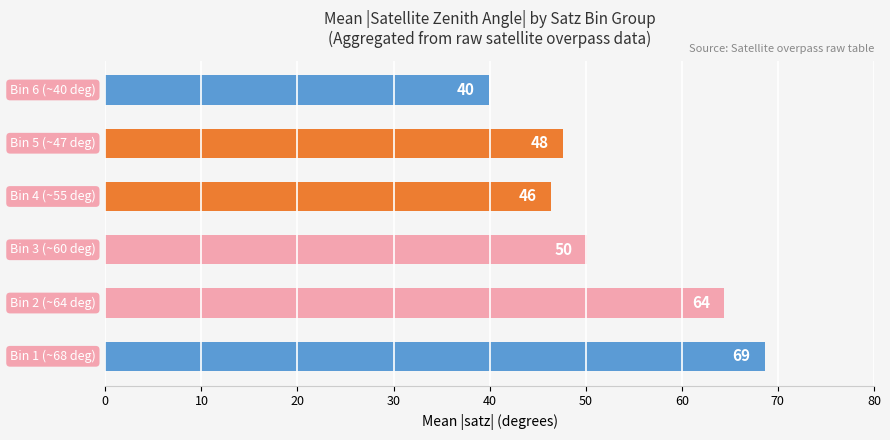

Does the chart contain any negative values?

No